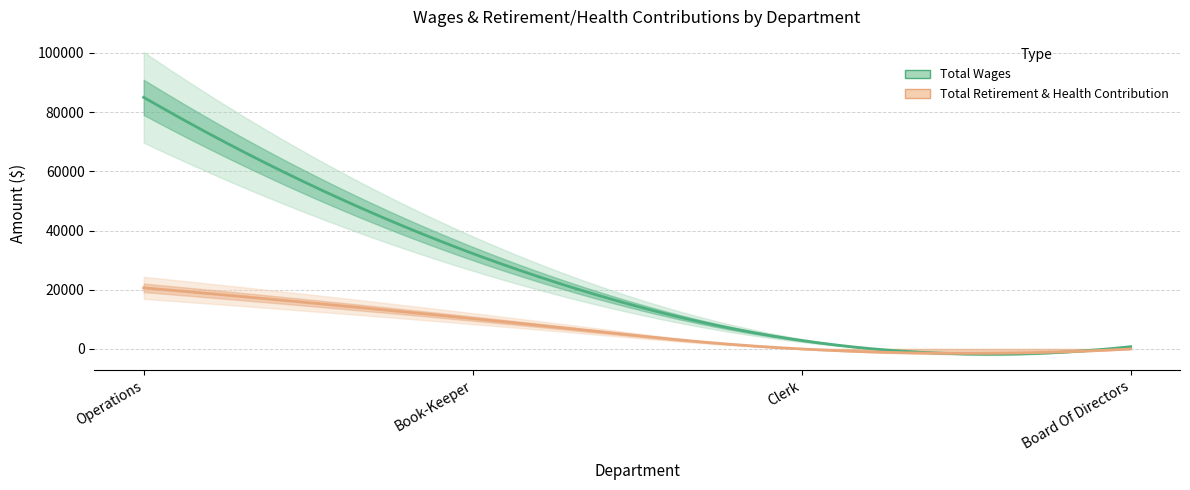

What position from the left is Clerk?

3